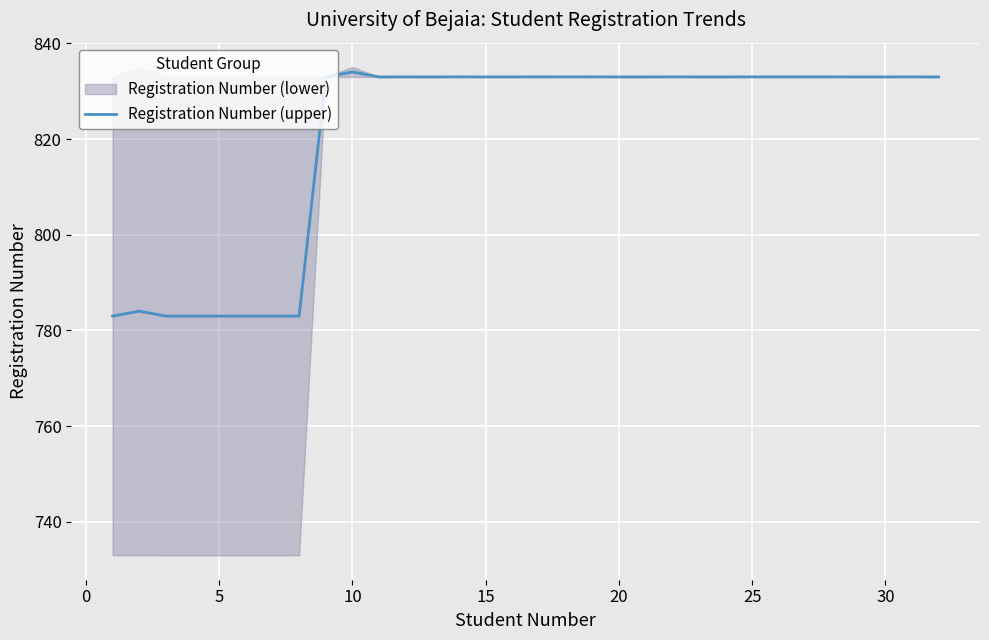

What is the lowest value of the Registration Number (upper) series?

783.0